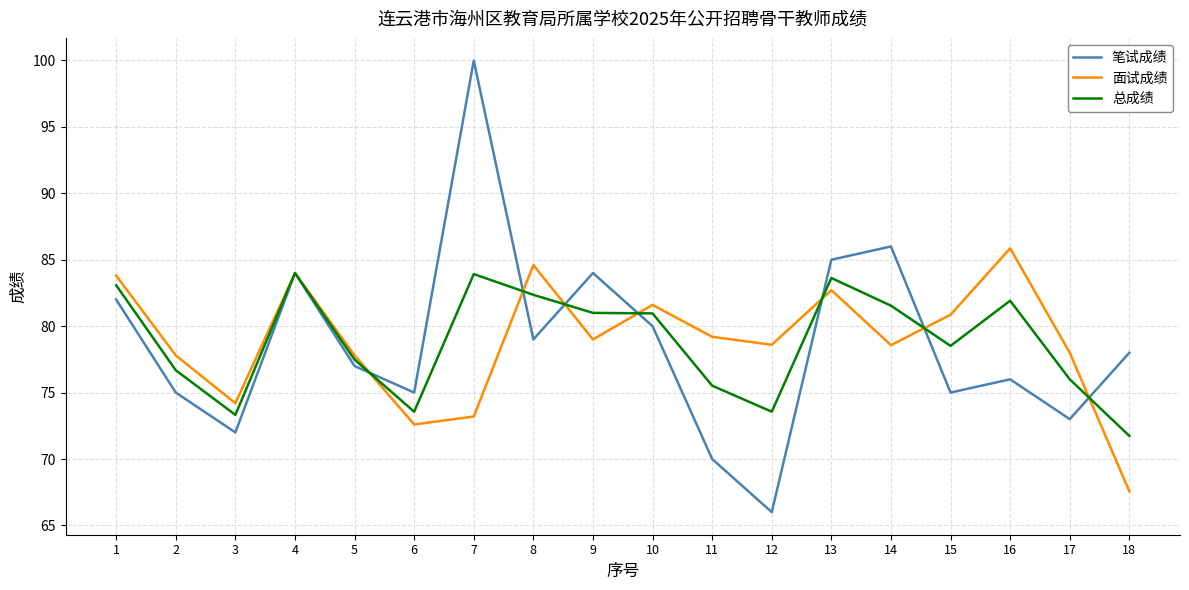

True or false: 笔试成绩 has more than 0 interior local peaks.

True